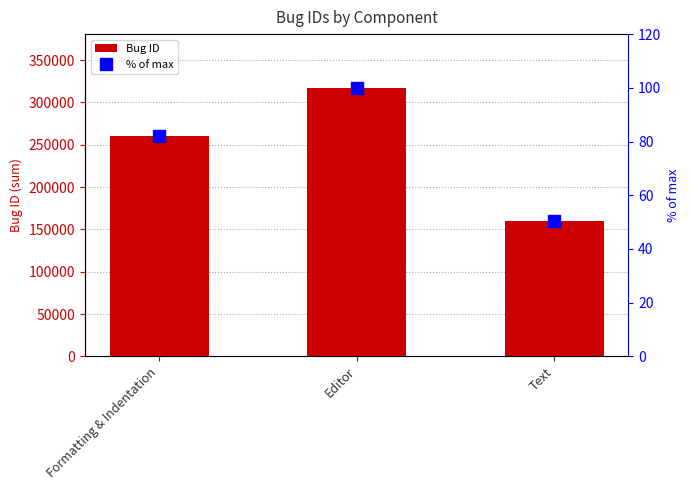

What is the sum of the % of max values at Editor and Text?

150.4